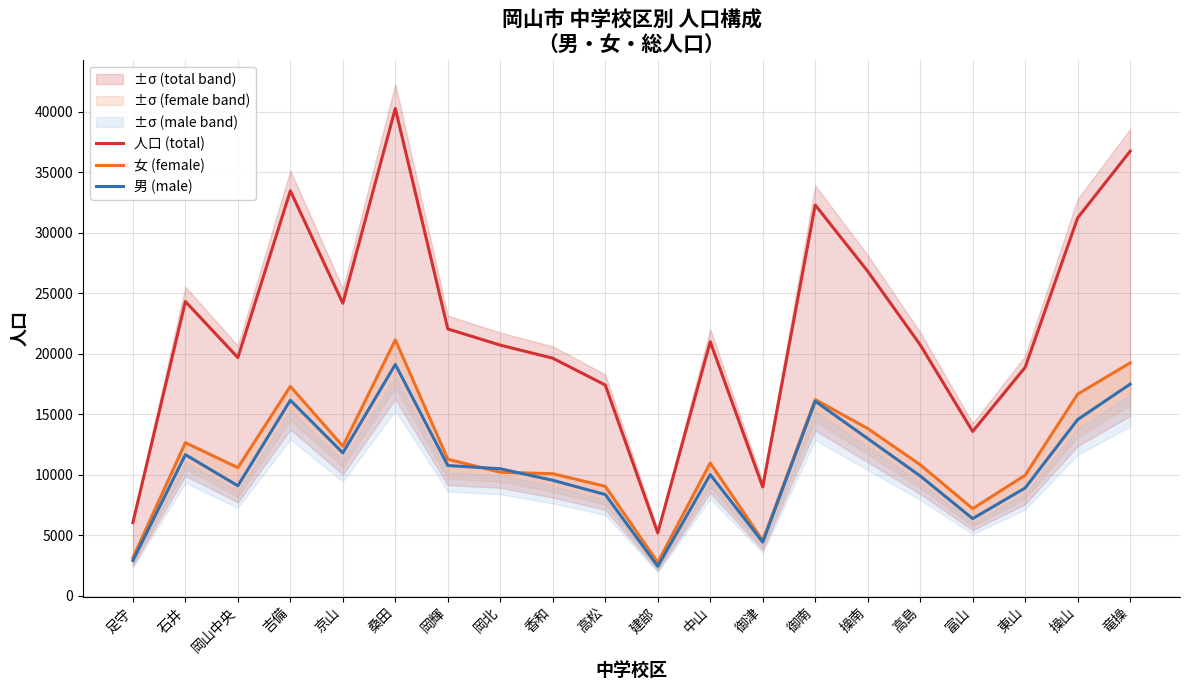

List the series in order of their peak value, lowest first.

男 (male), 女 (female), 人口 (total)